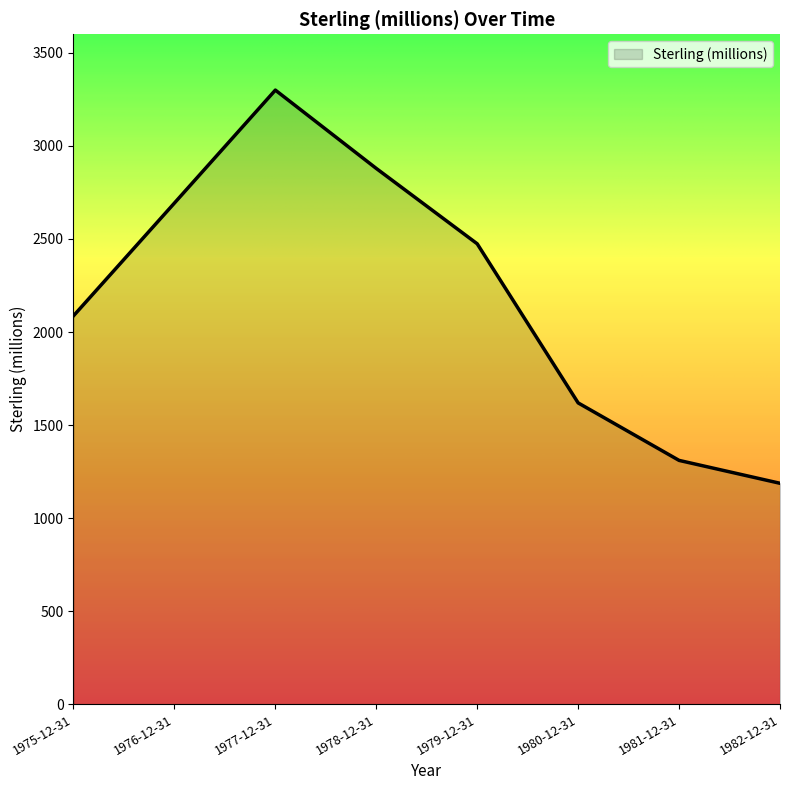

Between 1975-12-31 and 1981-12-31, which is larger?

1975-12-31